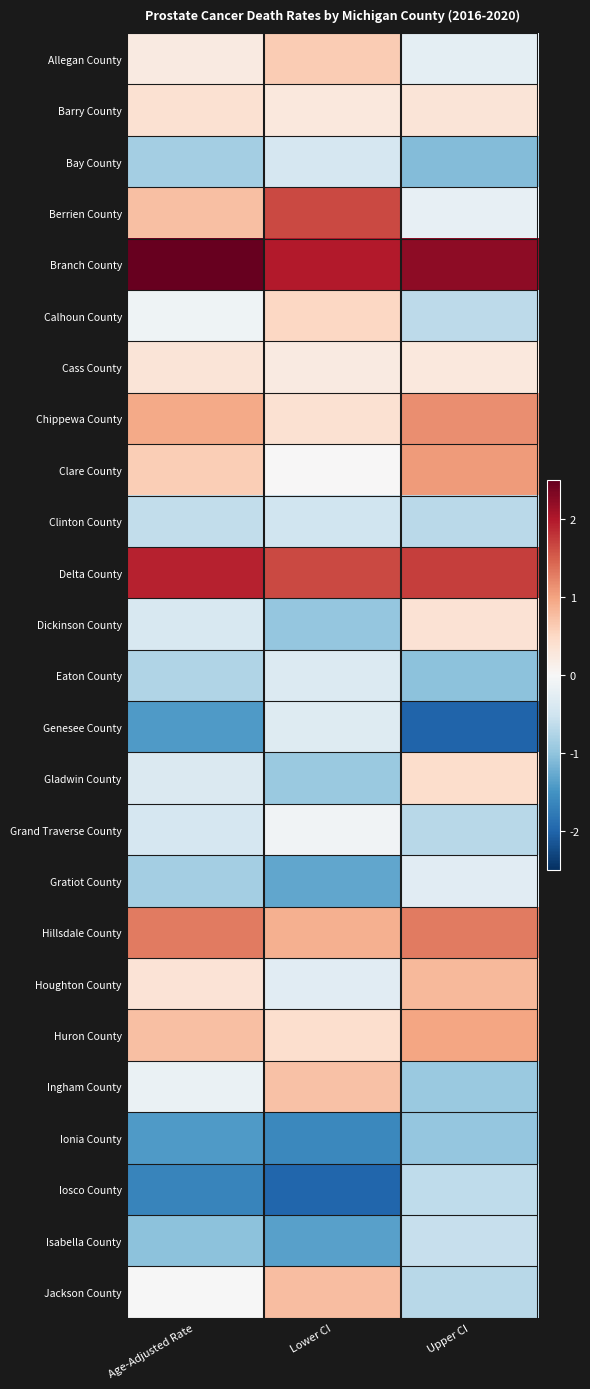

What is the difference between the highest and lowest values at Lower CI?

4.0